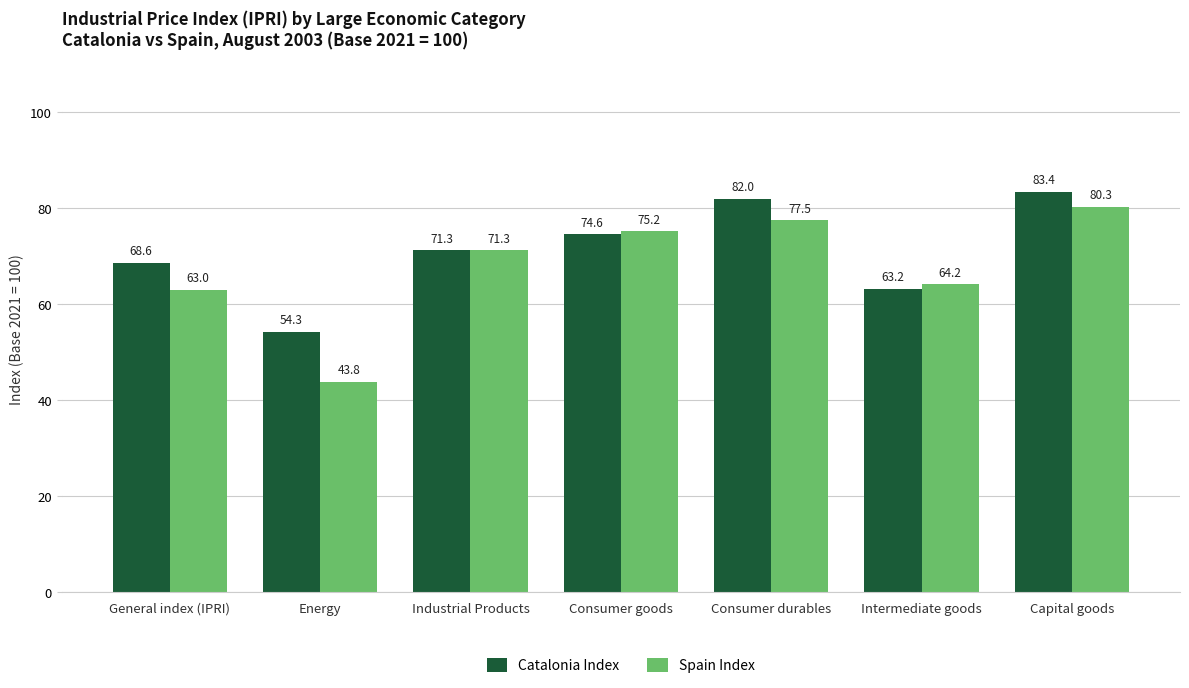

List the series in order of their overall mean, highest first.

Catalonia Index, Spain Index